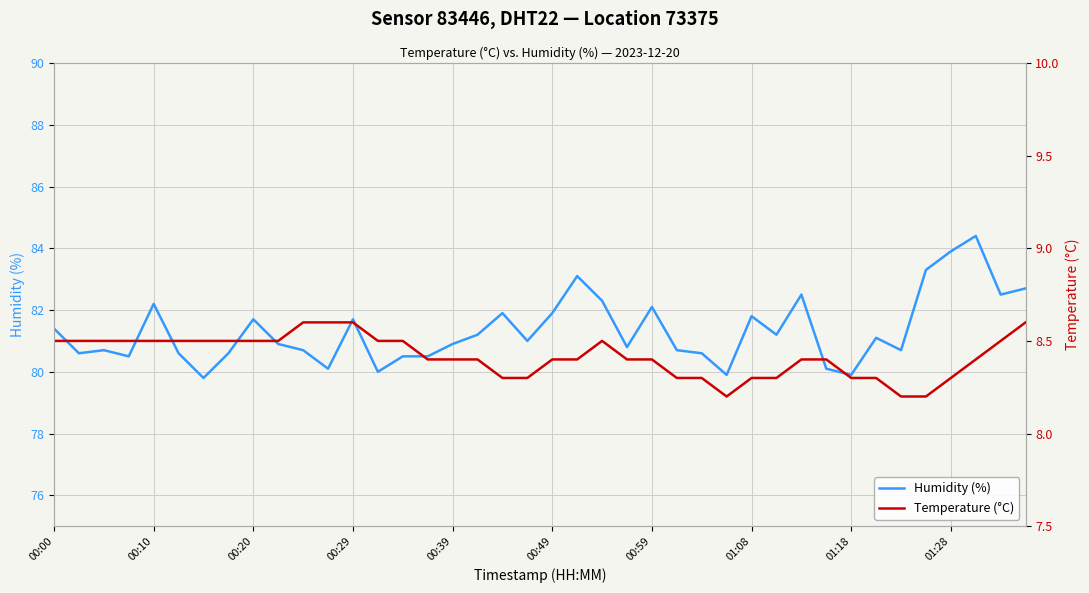

What is the average value of the Temperature (°C) series?

8.4